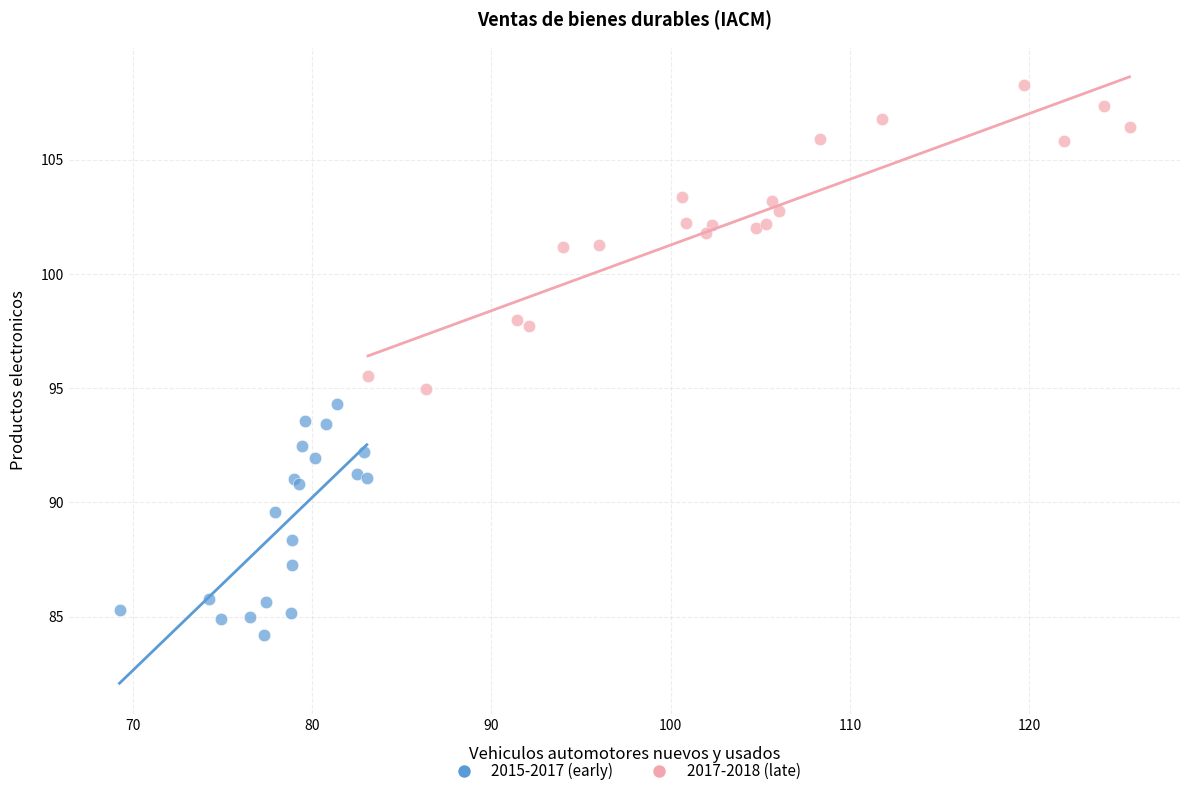

Which series contains the highest Y value?

2017-2018 (late)